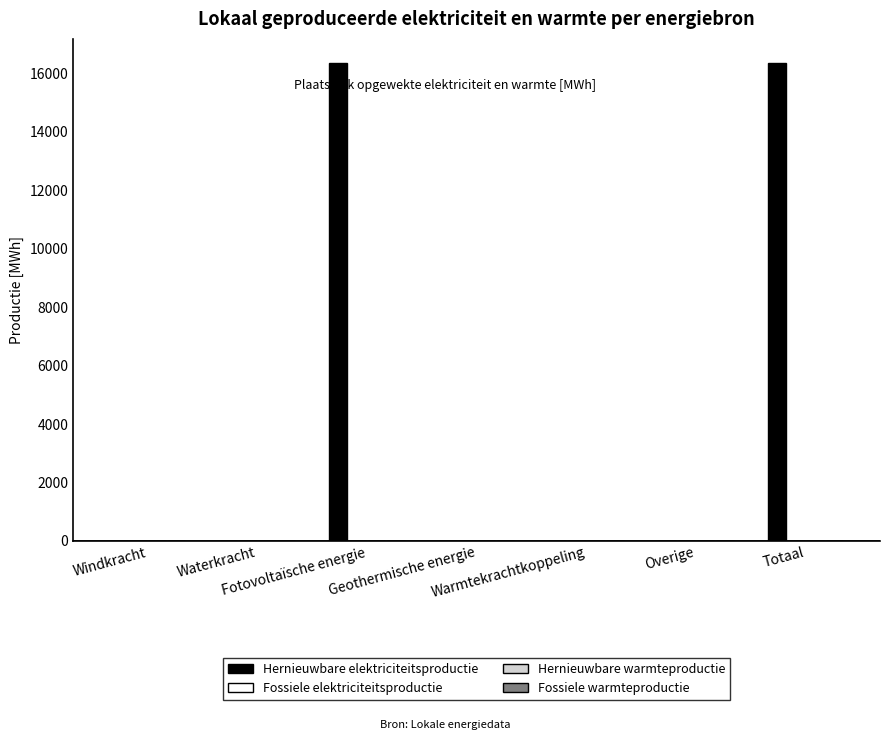

What is the sum of all values?

32737.0